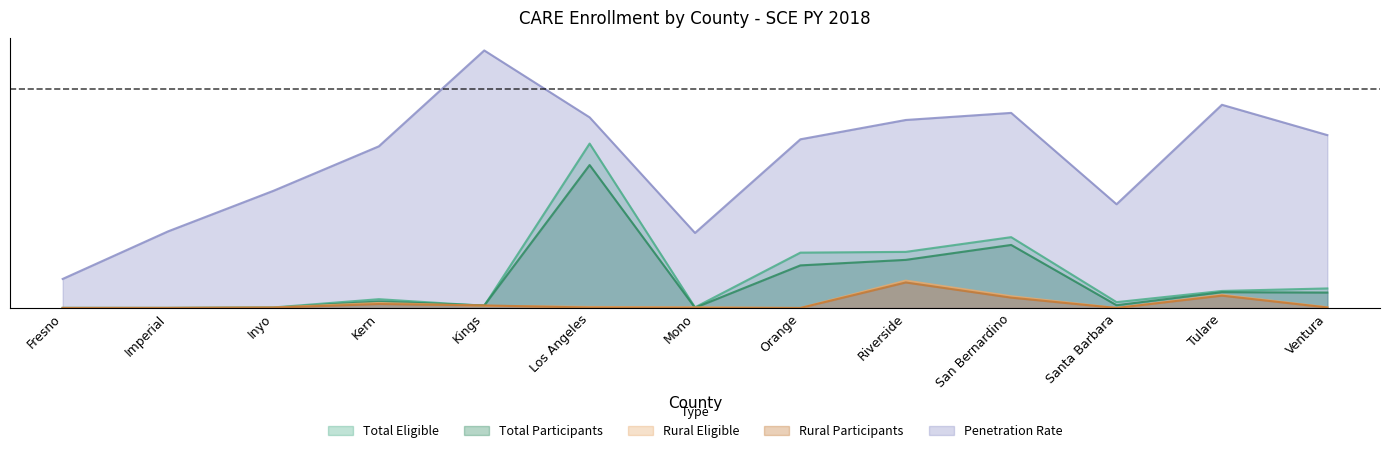

At which category is the sum across all series the highest?

Los Angeles